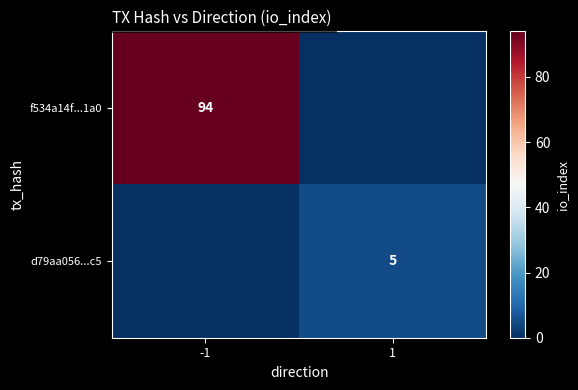

The value of d79aa056...c5 at 1 is 8. True or false?

False